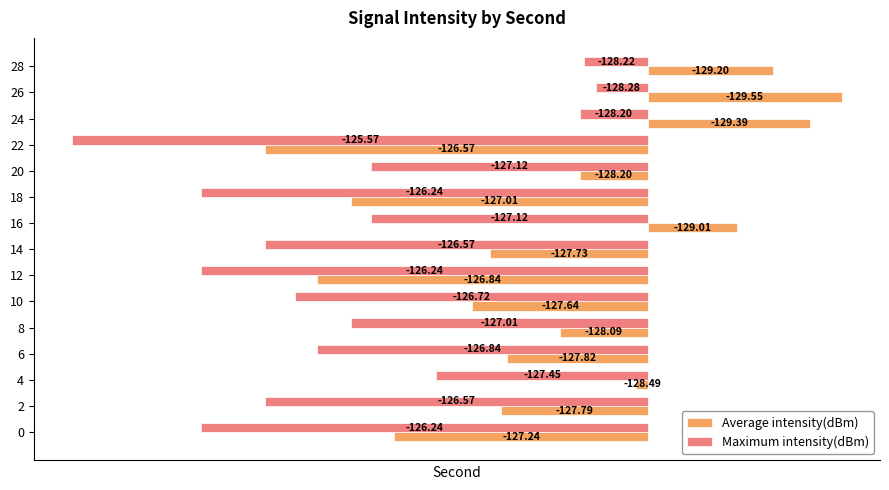

What are all the series names shown in the legend?

Average intensity(dBm), Maximum intensity(dBm)